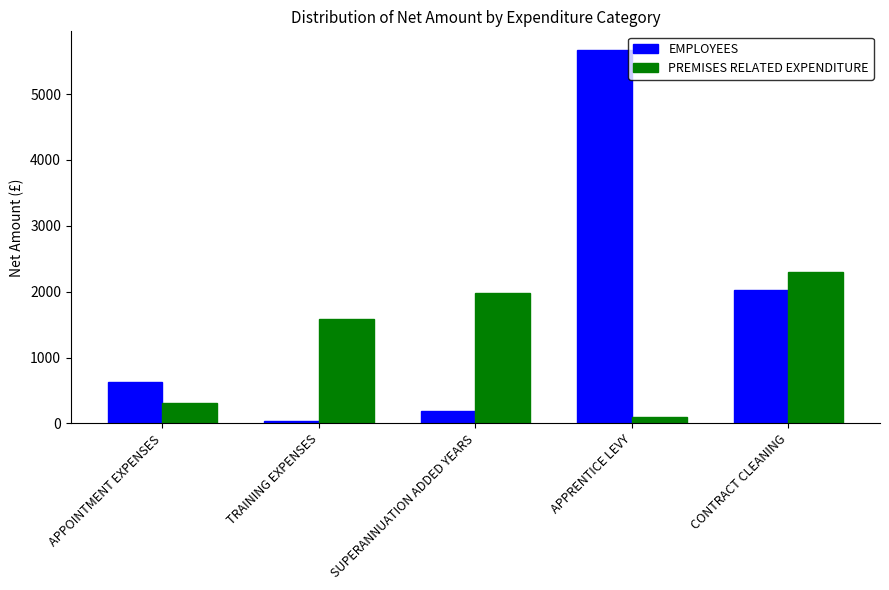

How many values in the PREMISES RELATED EXPENDITURE series exceed 1586?

3